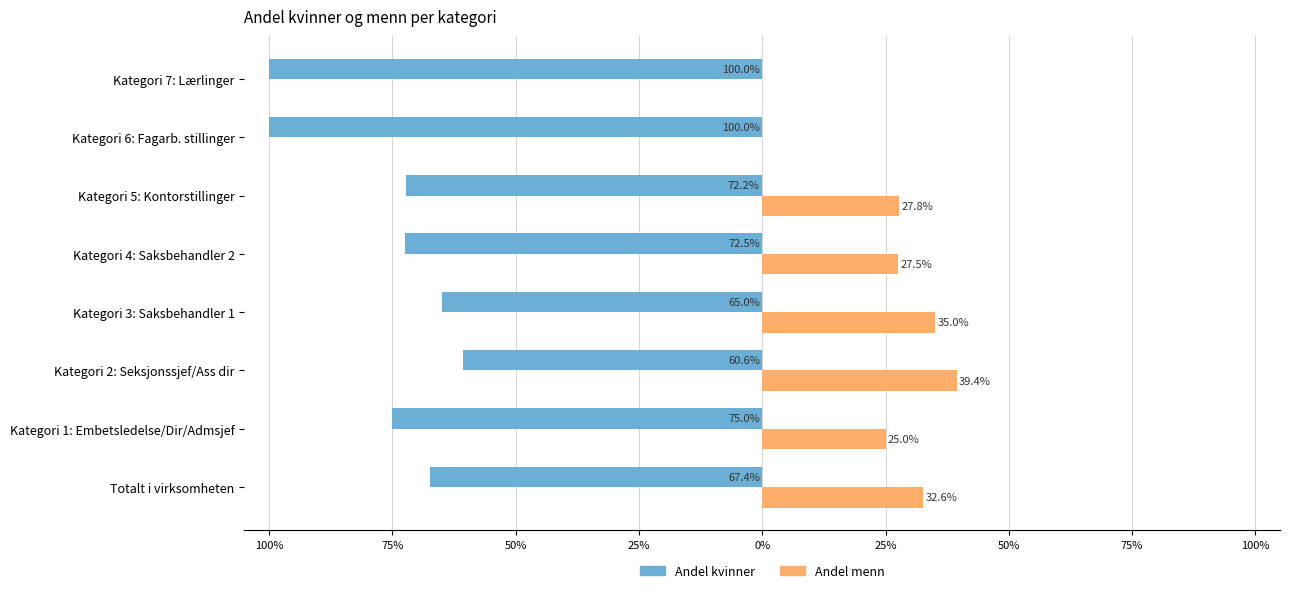

What is the lowest value of the Andel kvinner series?

-100.0